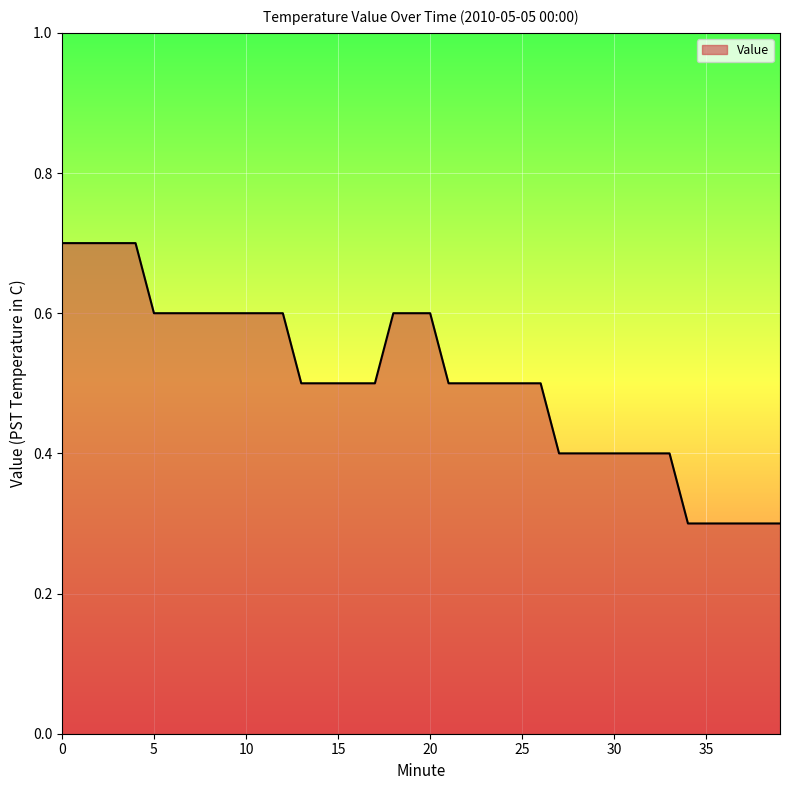

What is the maximum value shown in the chart?

0.7